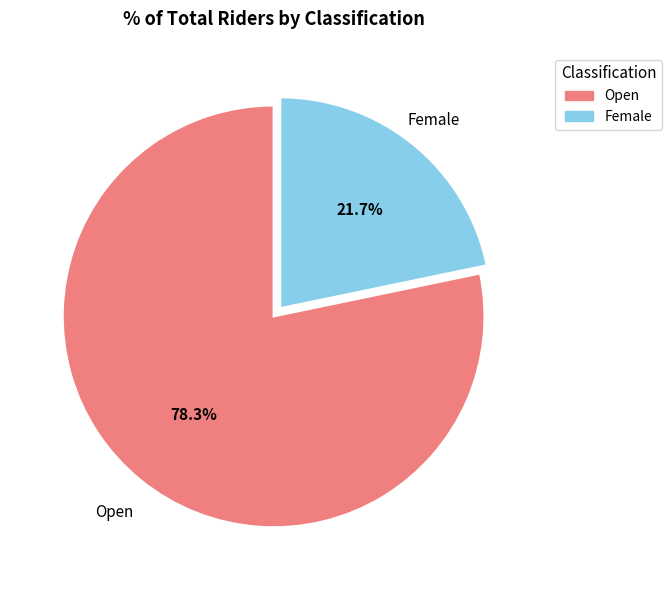

Does Female represent more than half of the total?

No